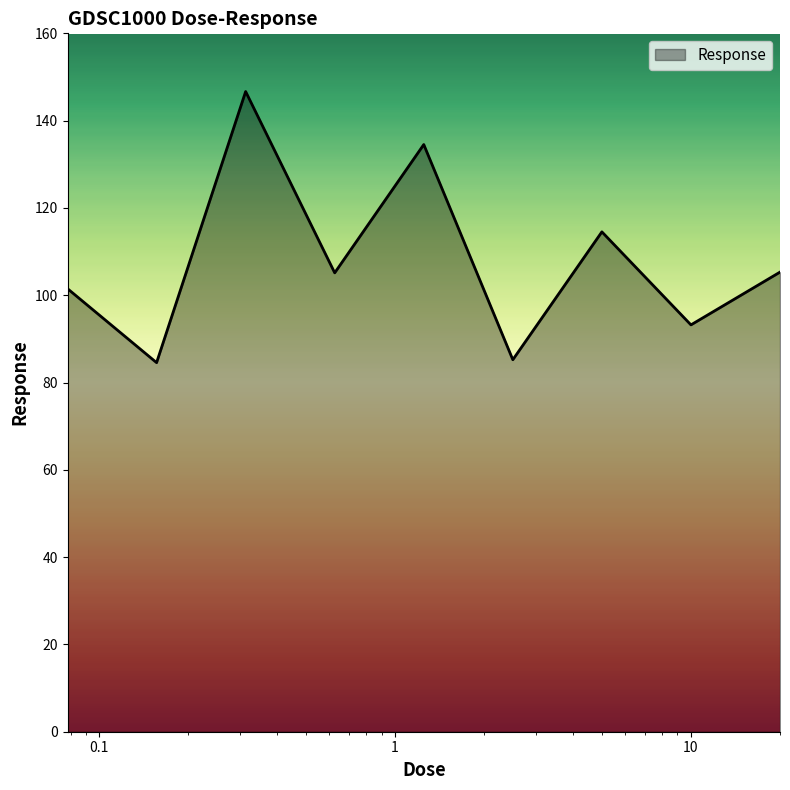

True or false: there are more than 1 points higher than both neighbors.

True